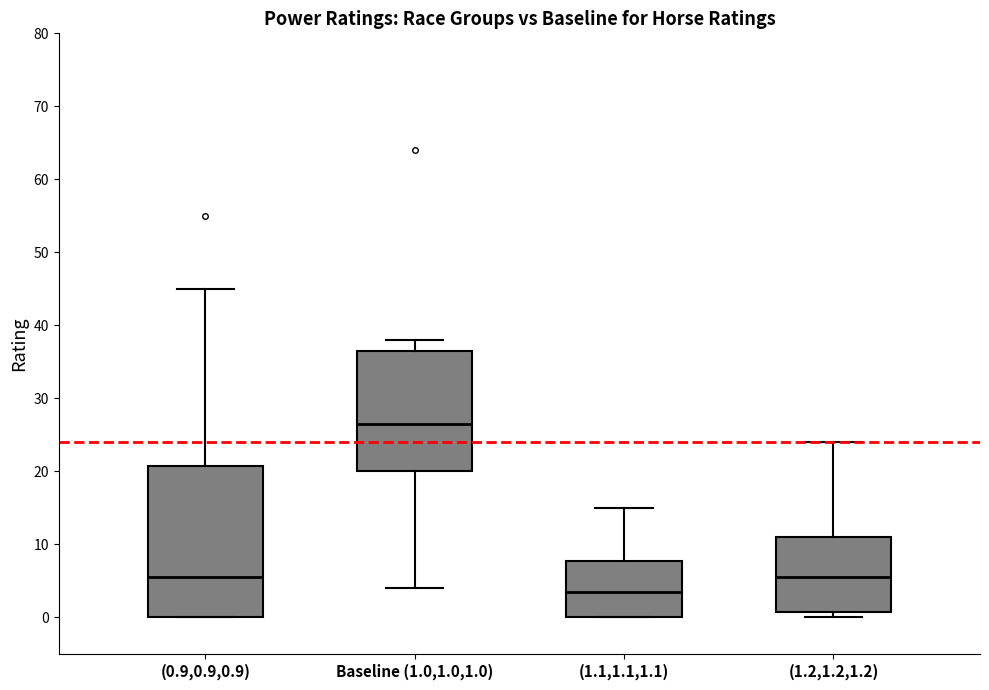

Where does the median line of the box for Baseline (1.0,1.0,1.0) sit on the y-axis? The values are not printed on the chart, so give them approximately, as read against the axis.

27